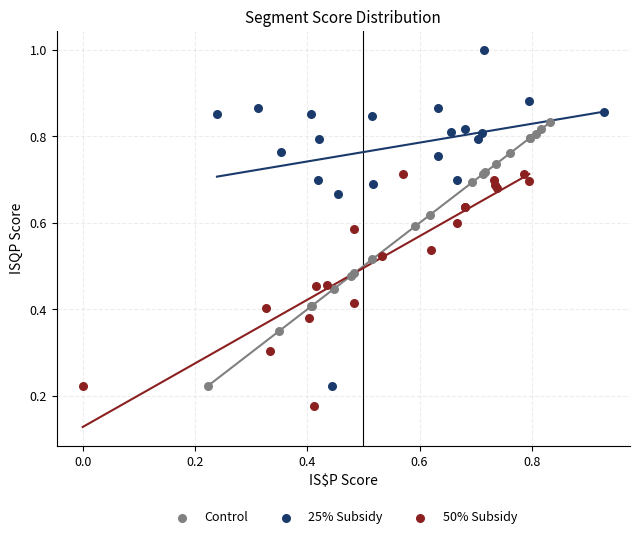

Which series has the largest Y range (max minus min)?

25% Subsidy